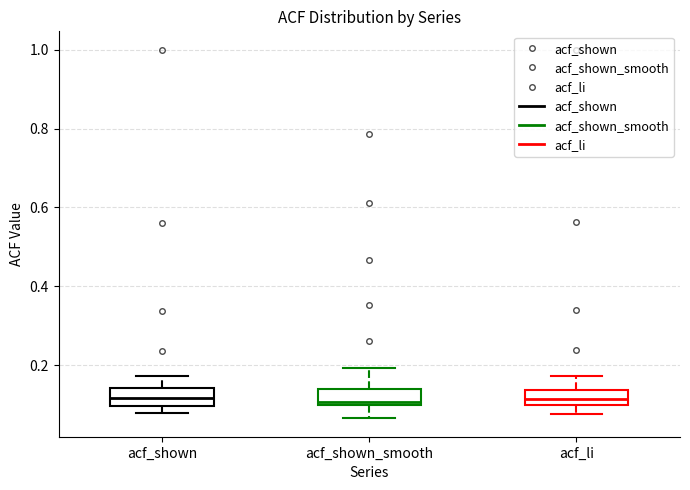

Reading left to right, transcribe this box plot: for each box, give where its median line is, the range the box spans, and where its two whiskers end, as read against the y-axis. The values are not printed on the chart, so give them approximately, as read against the axis.

acf_shown: median 0.12, box 0.10 to 0.14, whiskers 0.08 to 0.18
acf_shown_smooth: median 0.10 (just above the box's lower edge), box 0.10 to 0.14, whiskers 0.06 to 0.20
acf_li: median 0.12, box 0.10 to 0.14, whiskers 0.08 to 0.18